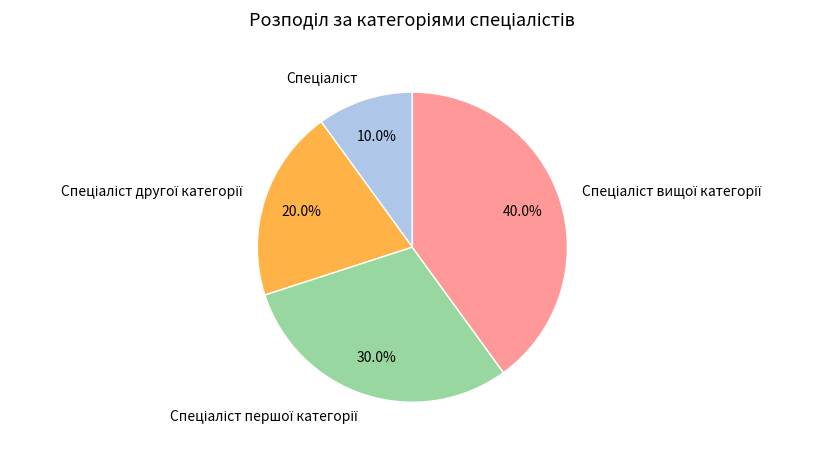

Is there a majority slice in this chart?

No